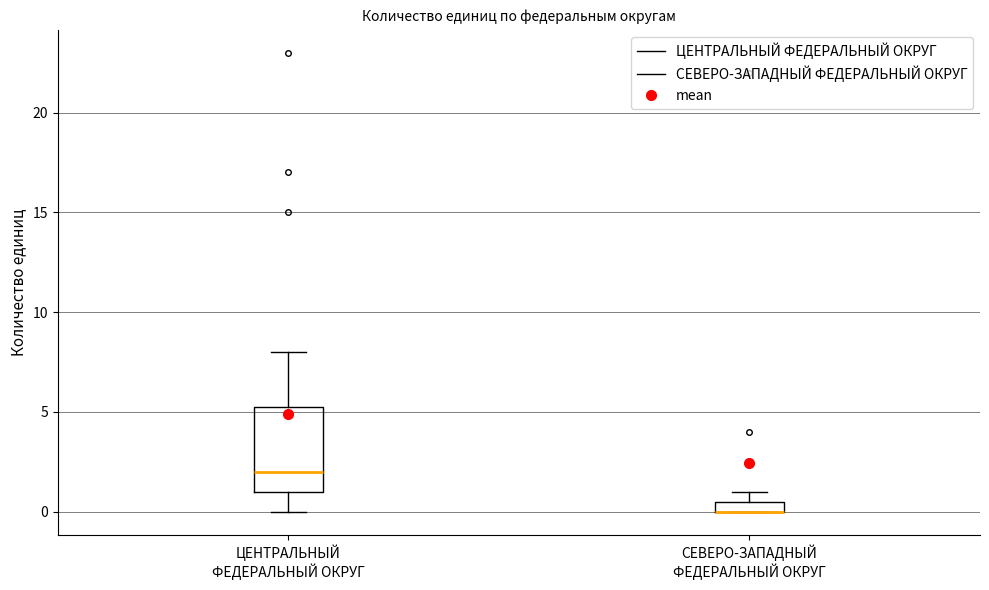

Which box is the tallest, from its lower edge to its upper edge?

ЦЕНТРАЛЬНЫЙ ФЕДЕРАЛЬНЫЙ ОКРУГ